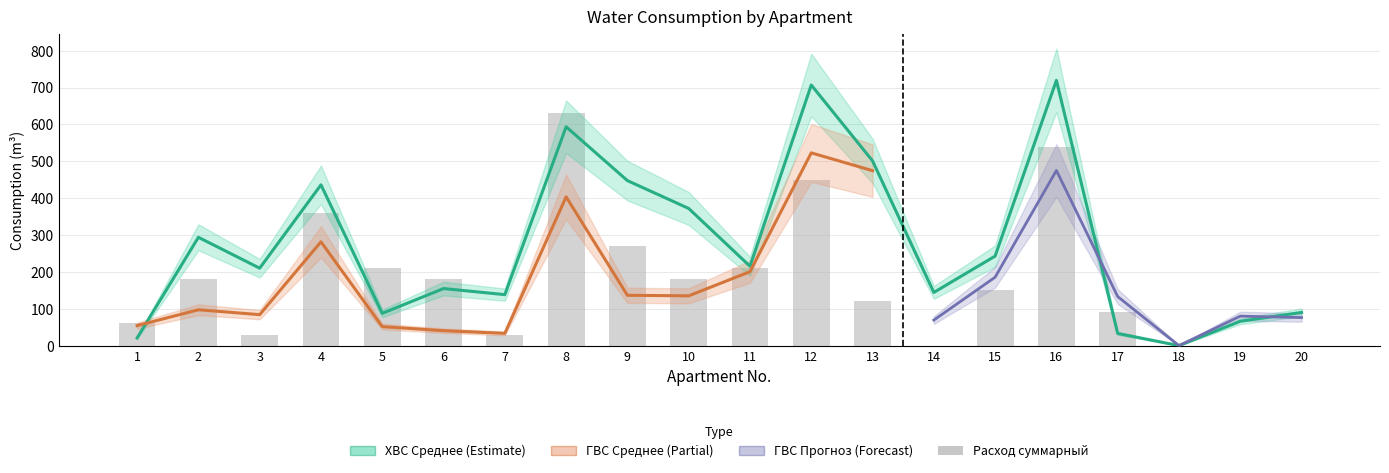

Does the chart contain any negative values?

No